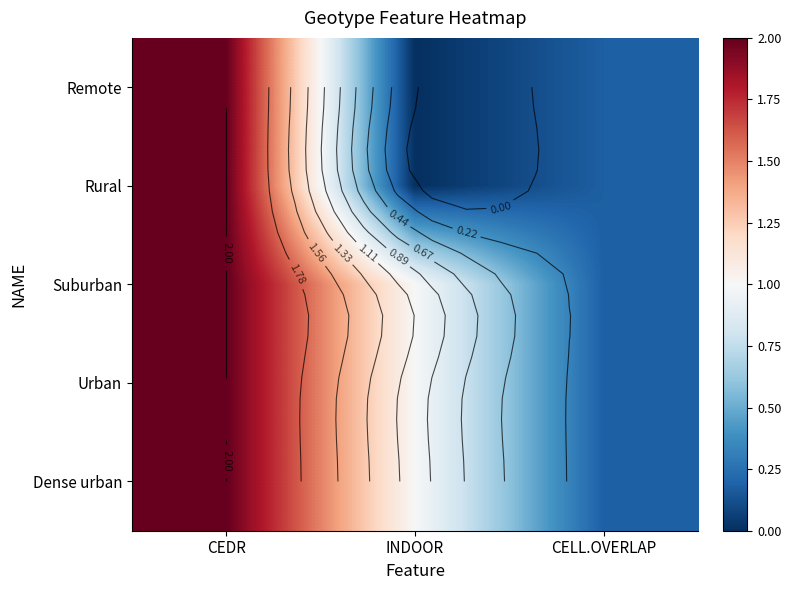

How many data points in Urban are above 1?

1